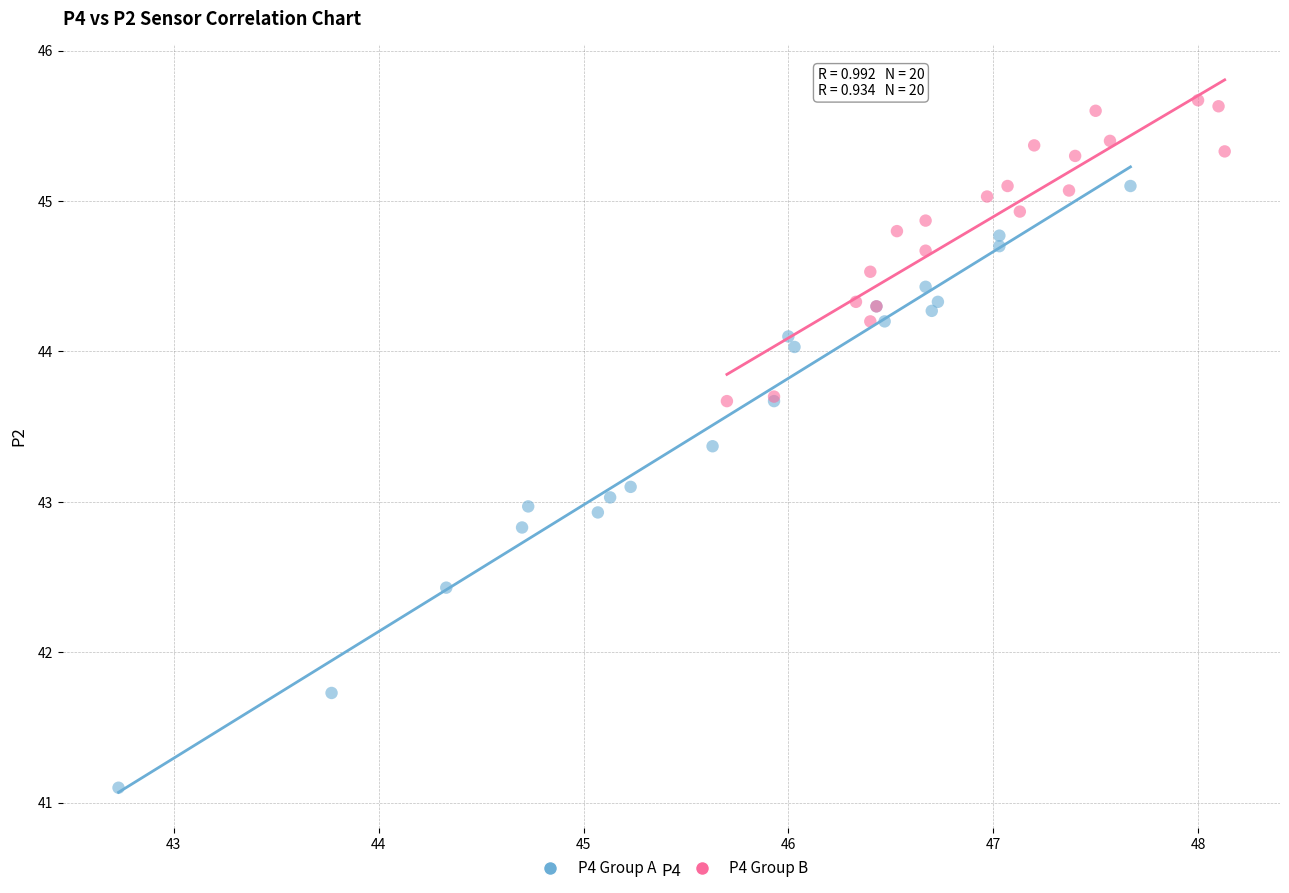

Which series has the largest Y range (max minus min)?

P4 Group A